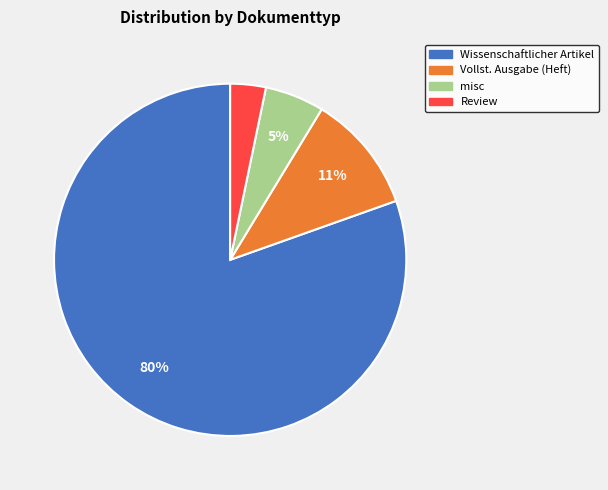

Is there a majority slice in this chart?

Yes